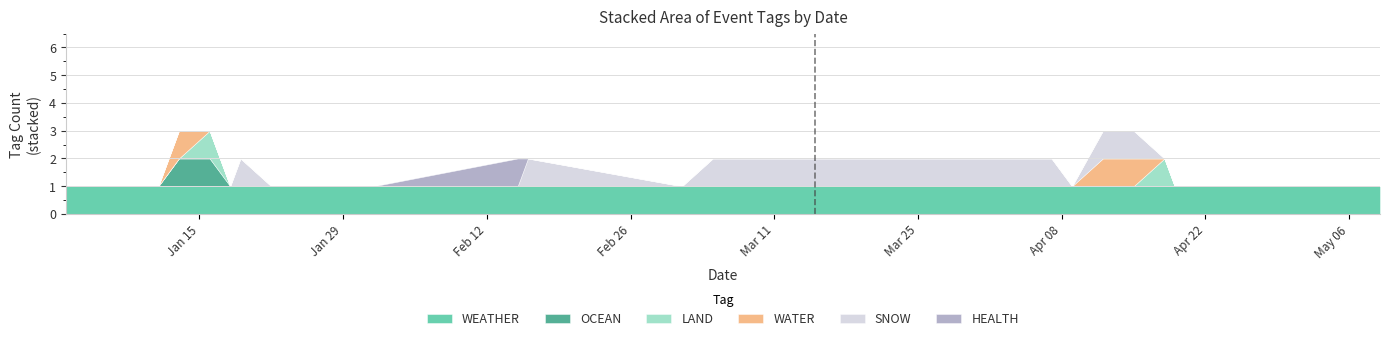

Rank the series at 2024-01-16 from highest to lowest value.

WEATHER, OCEAN, LAND, WATER, SNOW, HEALTH